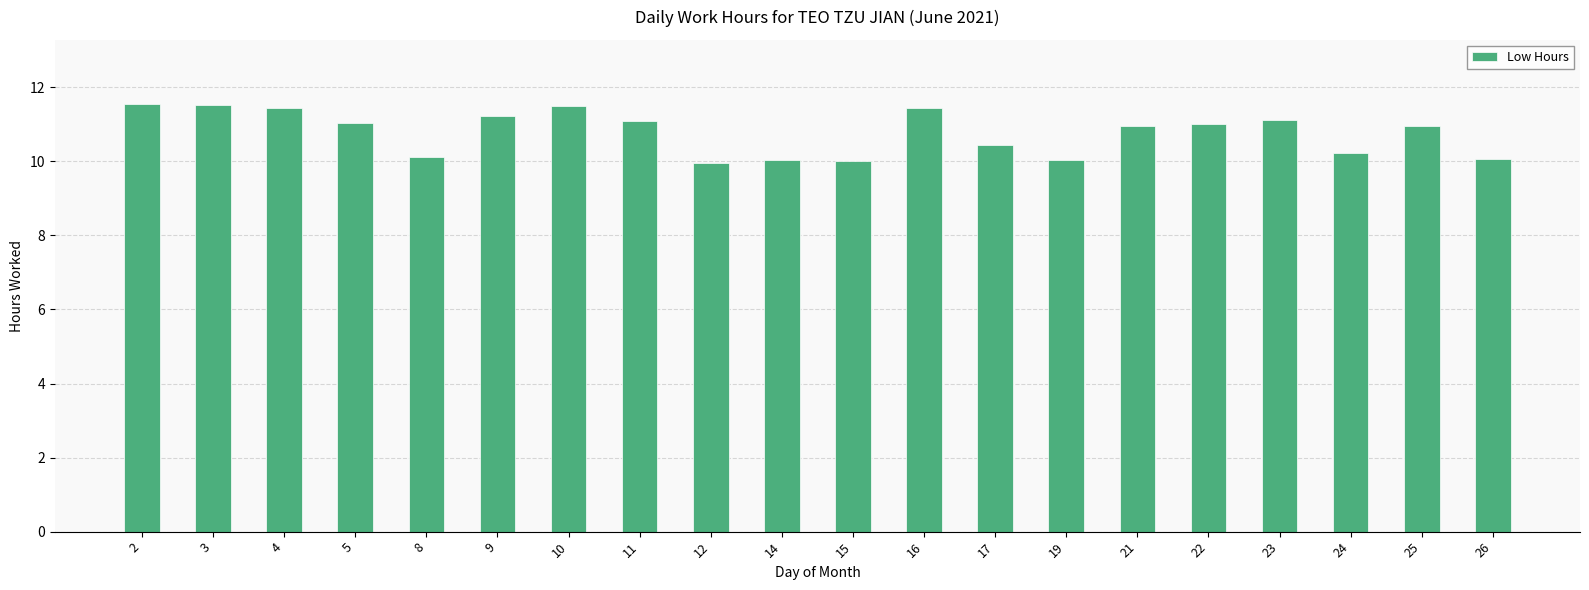

Approximately how many times larger is the value at 15 compared to 16?

0.9